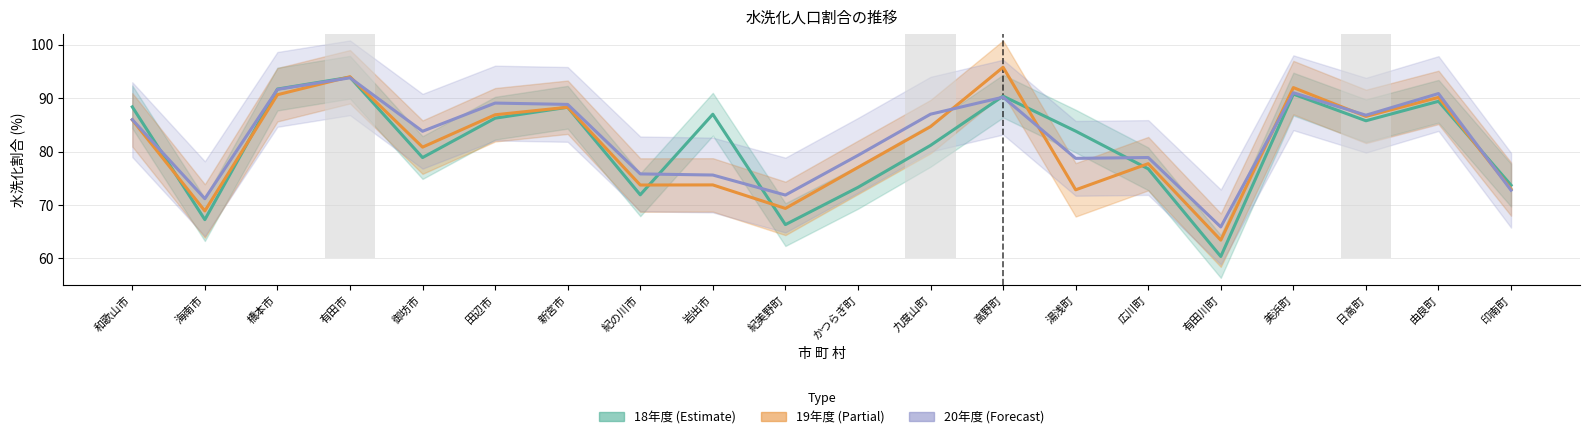

What value does the 18年度 (Estimate) series have at 高野町?

90.4